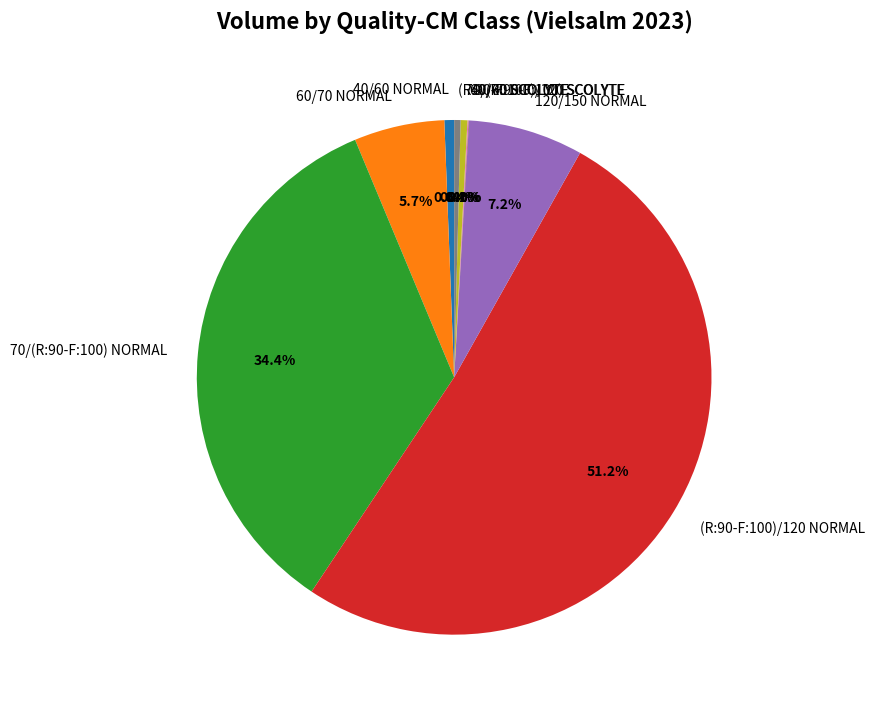

To the nearest percent, what is the difference between the largest and smallest slice percentages?

51%